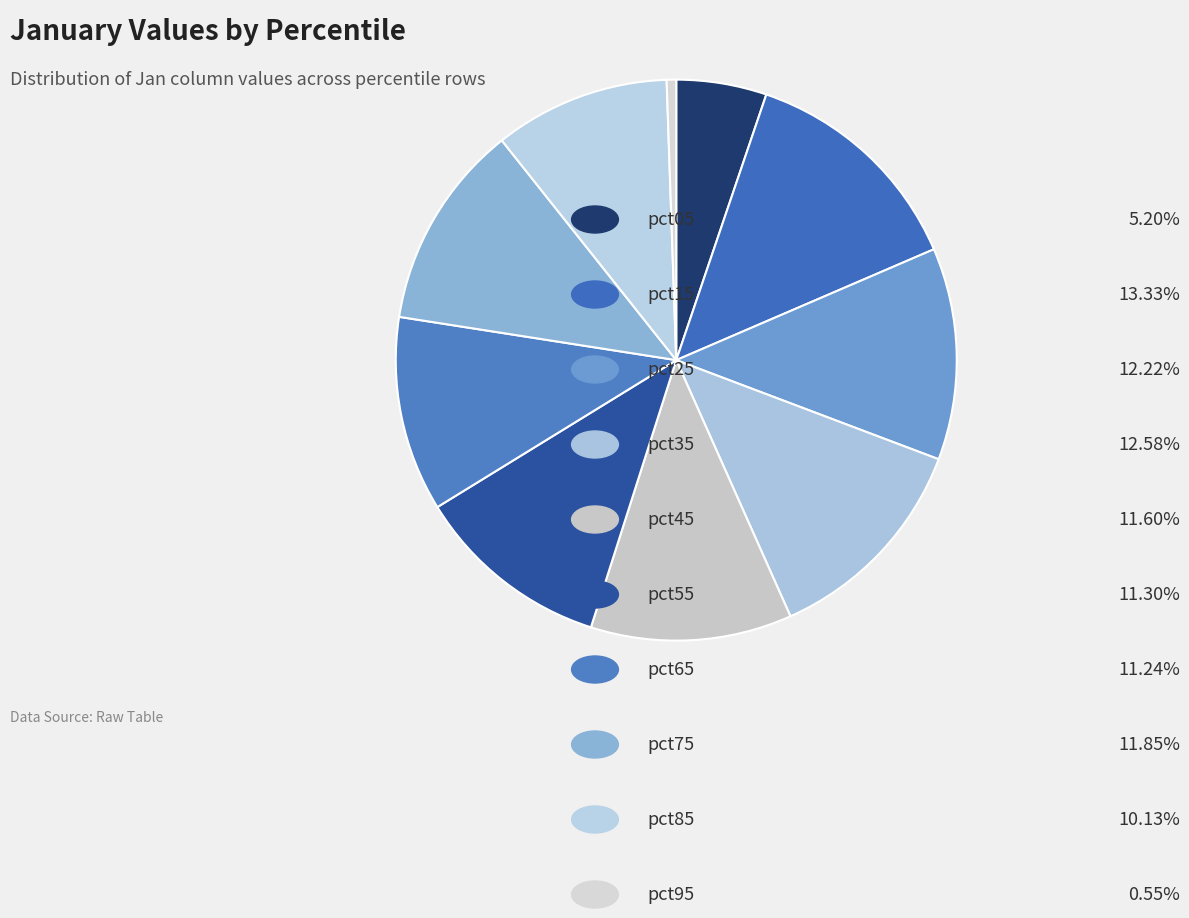

How many segments does this pie chart have?

10